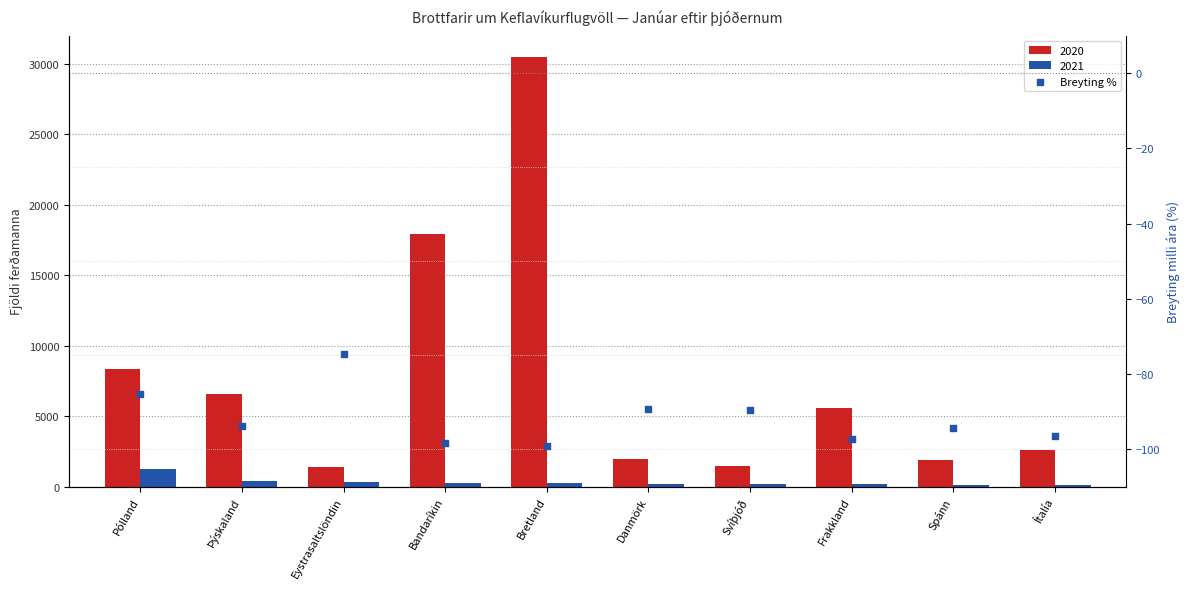

Between Svíþjóð and Pólland, which is larger?

Pólland